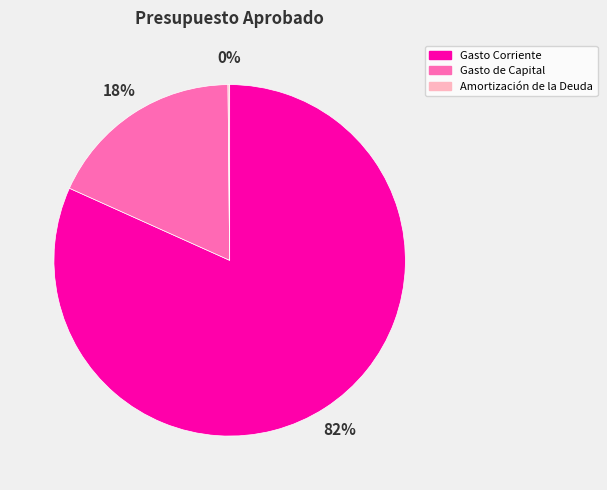

To the nearest percent, what portion does Gasto de Capital represent?

18%